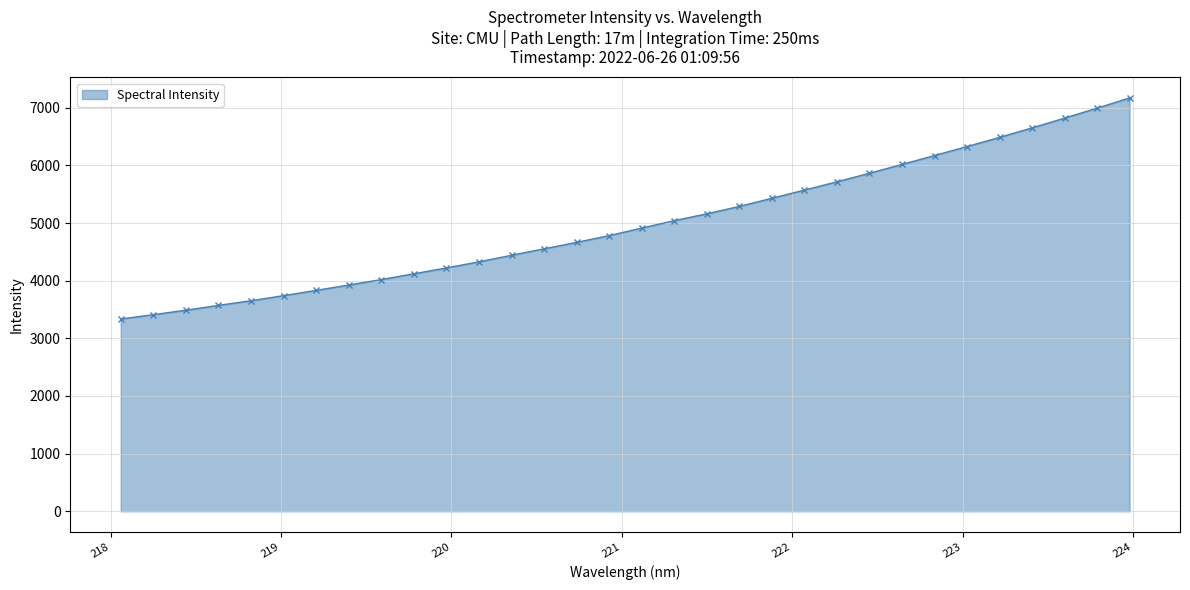

What is the value of the 19th point from the left?

5160.0